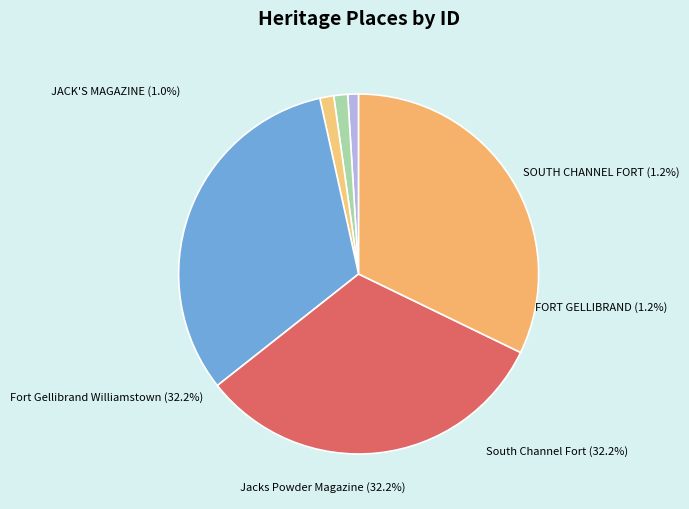

Combined, do Jacks Powder Magazine and FORT GELLIBRAND account for over 50%?

No